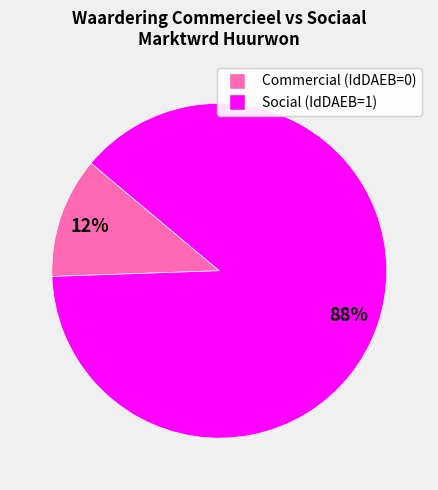

How many segments does this pie chart have?

2